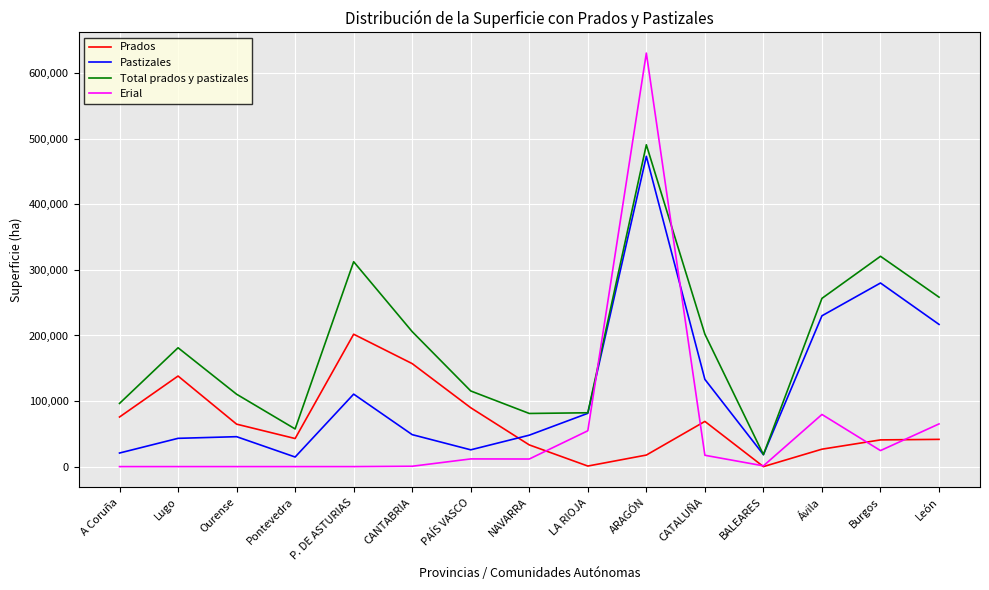

What is the spread (max minus min) of values at P. DE ASTURIAS?

312485